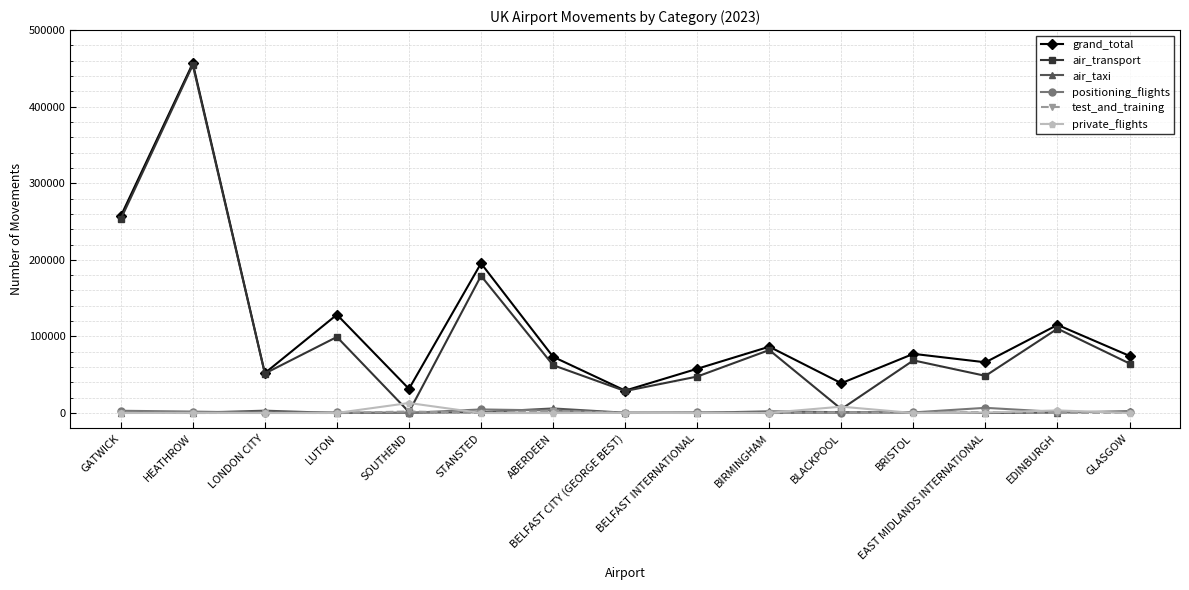

True or false: grand_total and private_flights intersect in this chart.

False